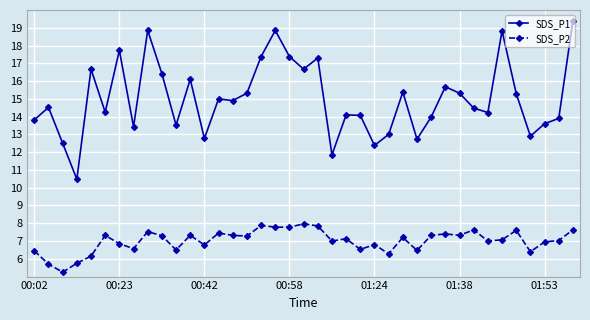

What is the maximum value shown in the chart?

19.4